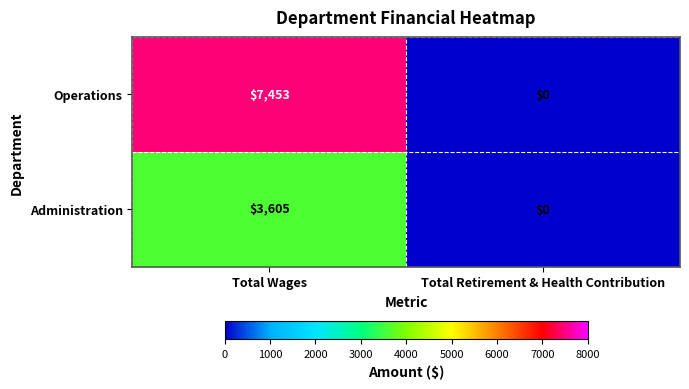

Rank the series by their maximum value, from highest to lowest.

Operations, Administration